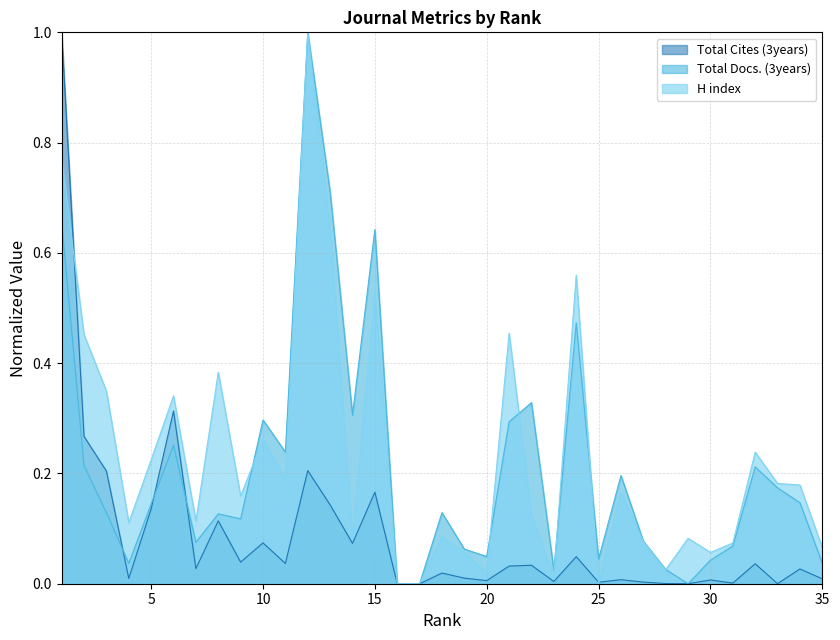

After their last crossing, which series has the higher values: Total Cites (3years) or Total Docs. (3years)?

Total Docs. (3years)